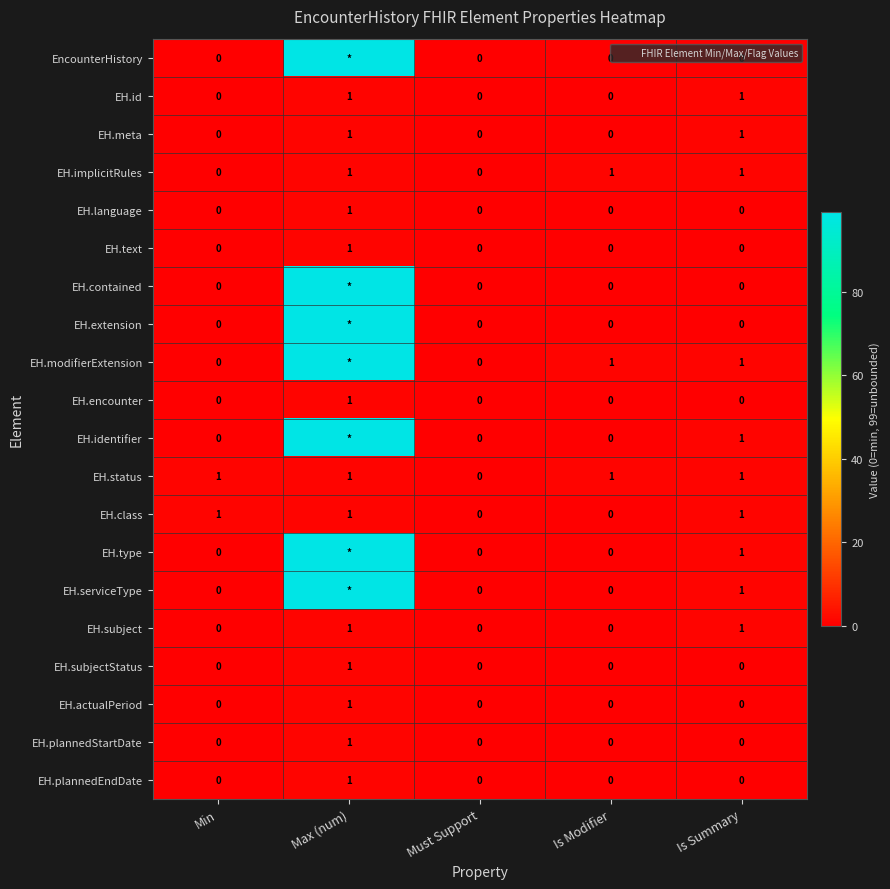

The value of EH.encounter at Is Summary is 0. True or false?

True